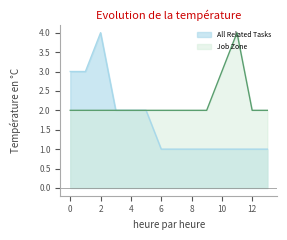

Is the value of All Related Tasks at 10 greater than the value of Job Zone at 8?

No